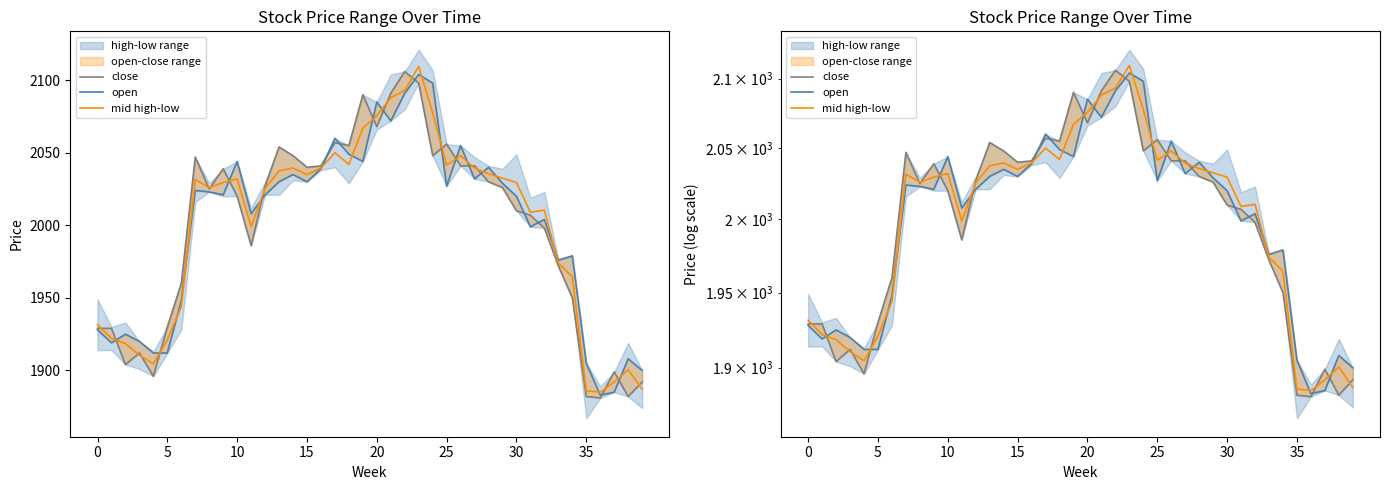

Which has a higher value, 26 or 15?

26